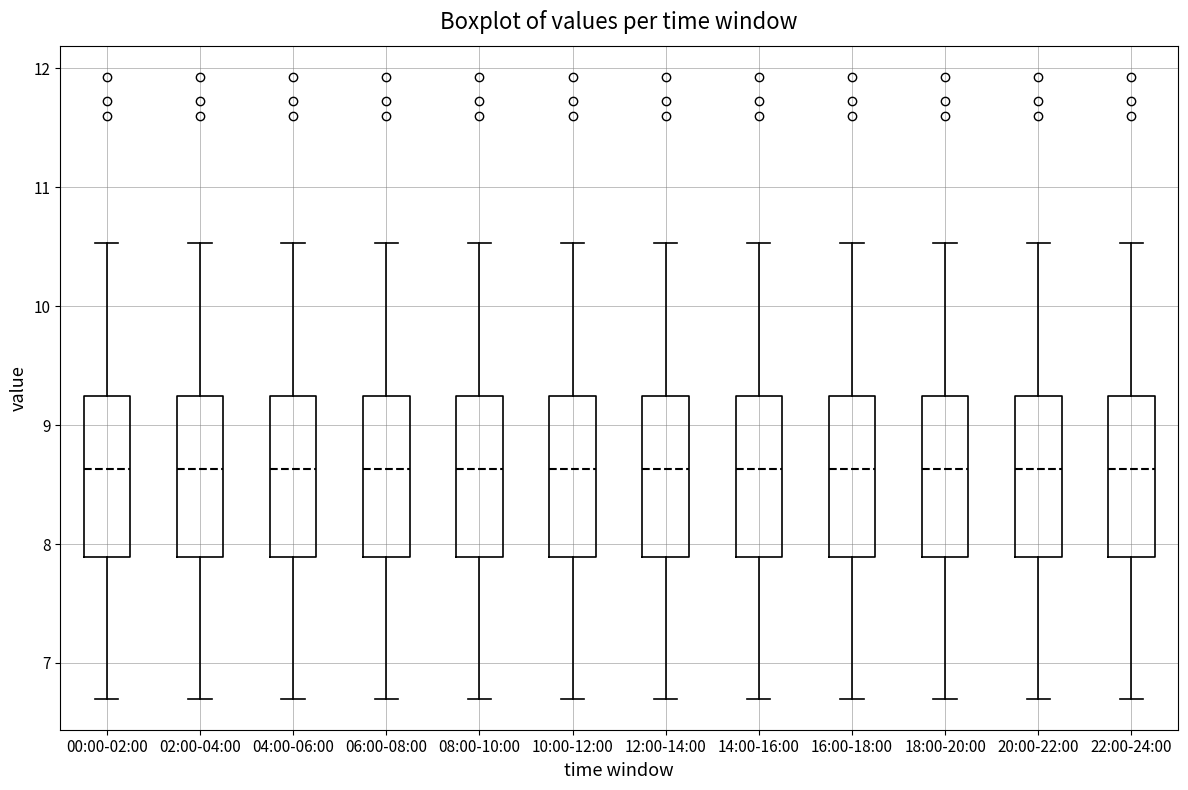

Reading left to right, read every box against the y-axis: the position of its median line, the range the box covers, and the ends of its whiskers. The values are not printed on the chart, so give them approximately, as read against the axis.

00:00-02:00: median 8.6, box 7.9 to 9.2, whiskers 6.7 to 10.5
02:00-04:00: median 8.6, box 7.9 to 9.2, whiskers 6.7 to 10.5
04:00-06:00: median 8.6, box 7.9 to 9.2, whiskers 6.7 to 10.5
06:00-08:00: median 8.6, box 7.9 to 9.2, whiskers 6.7 to 10.5
08:00-10:00: median 8.6, box 7.9 to 9.2, whiskers 6.7 to 10.5
10:00-12:00: median 8.6, box 7.9 to 9.2, whiskers 6.7 to 10.5
12:00-14:00: median 8.6, box 7.9 to 9.2, whiskers 6.7 to 10.5
14:00-16:00: median 8.6, box 7.9 to 9.2, whiskers 6.7 to 10.5
16:00-18:00: median 8.6, box 7.9 to 9.2, whiskers 6.7 to 10.5
18:00-20:00: median 8.6, box 7.9 to 9.2, whiskers 6.7 to 10.5
20:00-22:00: median 8.6, box 7.9 to 9.2, whiskers 6.7 to 10.5
22:00-24:00: median 8.6, box 7.9 to 9.2, whiskers 6.7 to 10.5